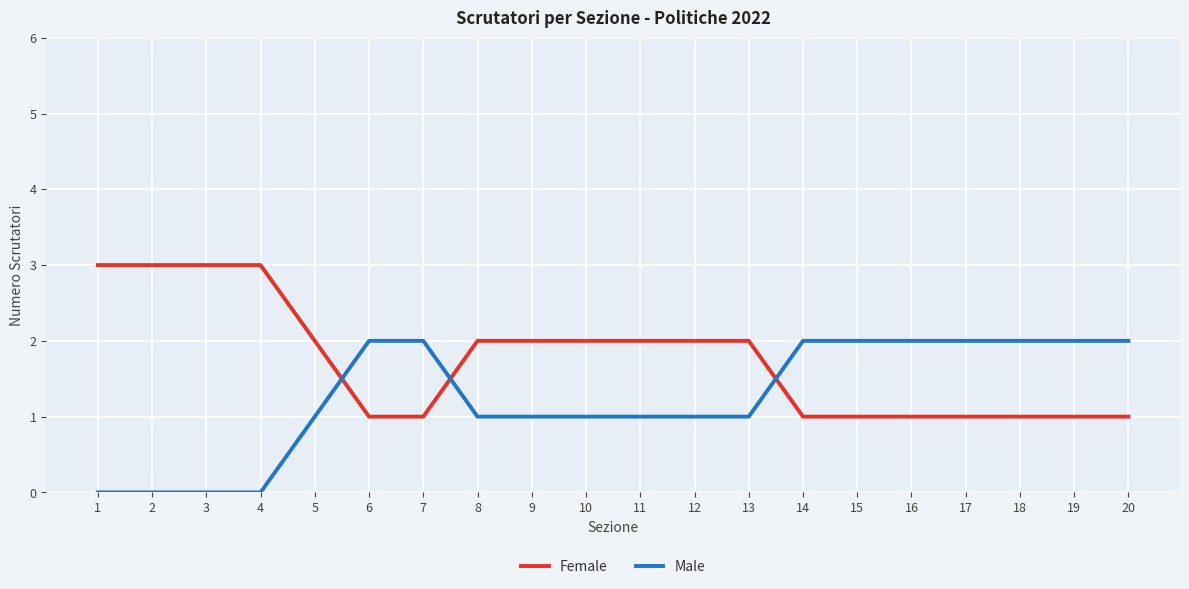

Is it true that Male equals 3 at 7?

False